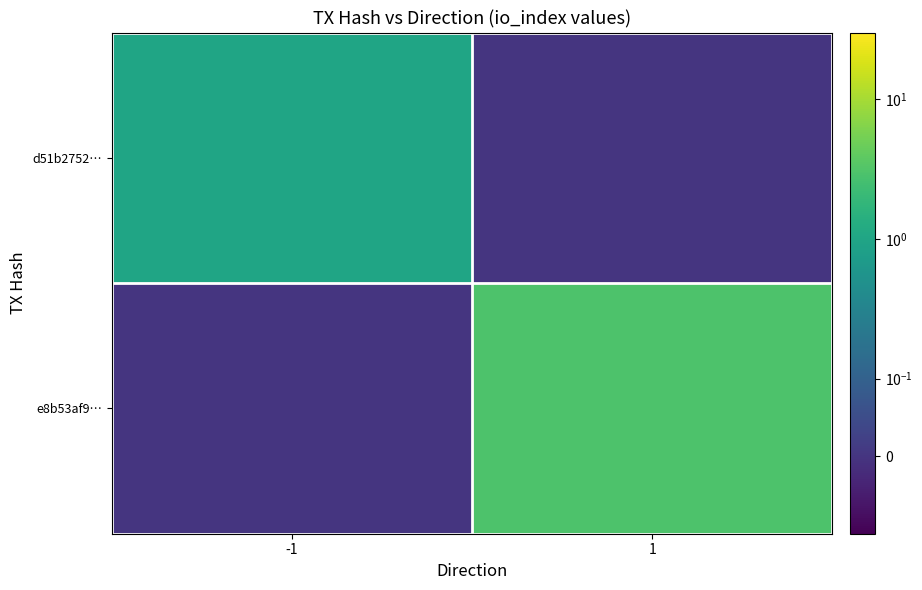

Reading left to right, list all the values displayed in this chart.

d51b2752…: -1=1.0	1=0.0
e8b53af9…: -1=0.0	1=3.0